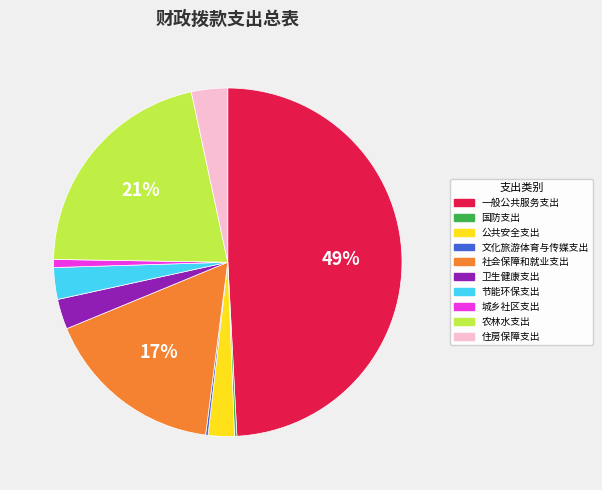

To the nearest percent, what percentage of the pie is 节能环保支出?

3%